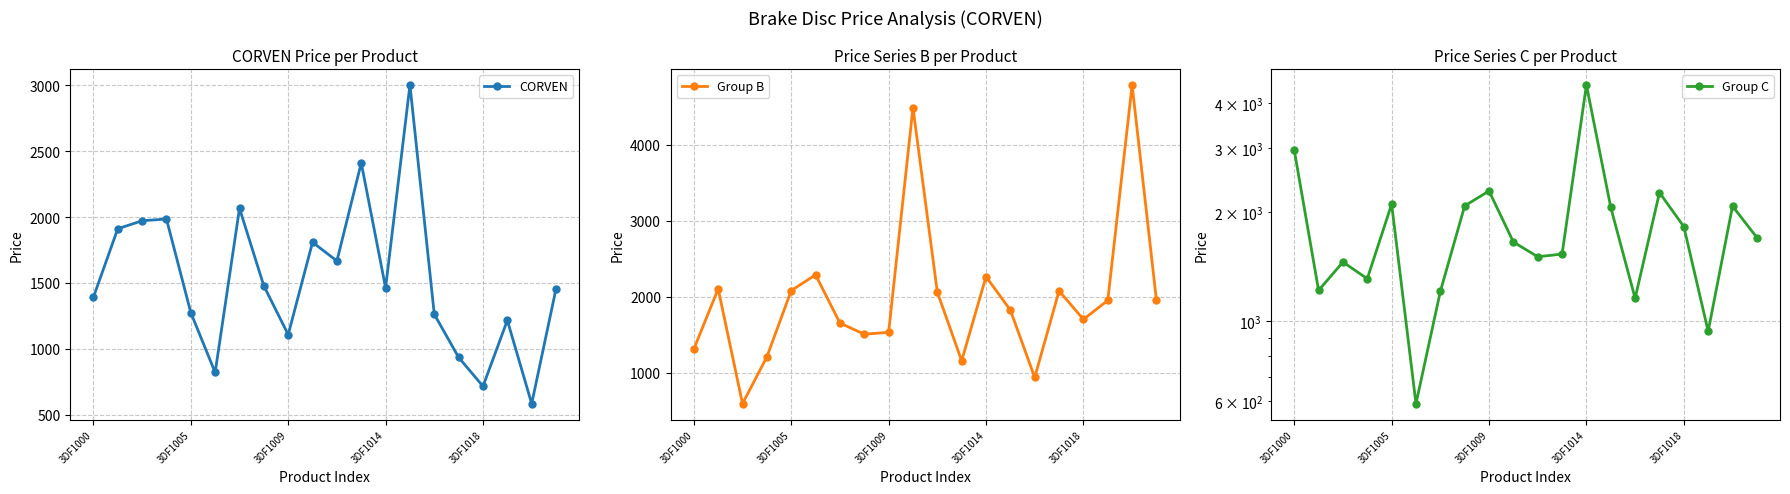

What is the lowest value of the CORVEN series?

583.0